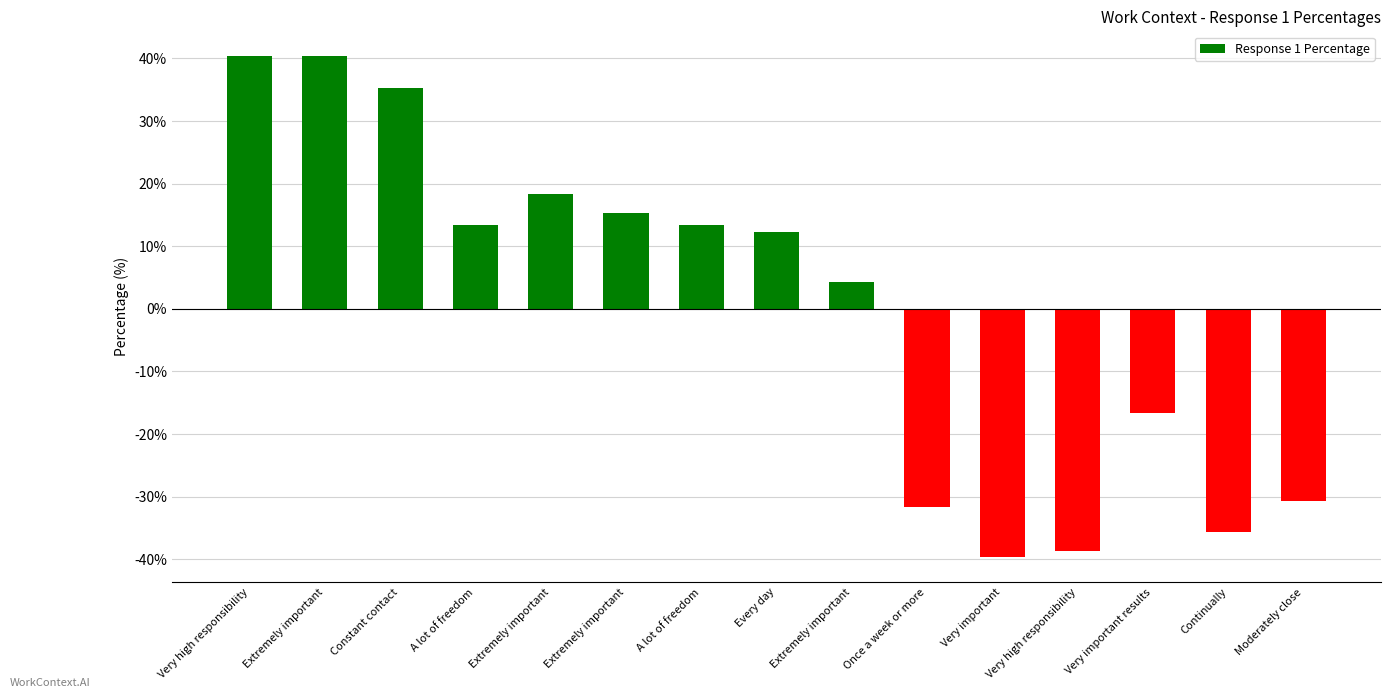

How many values are above zero?

9